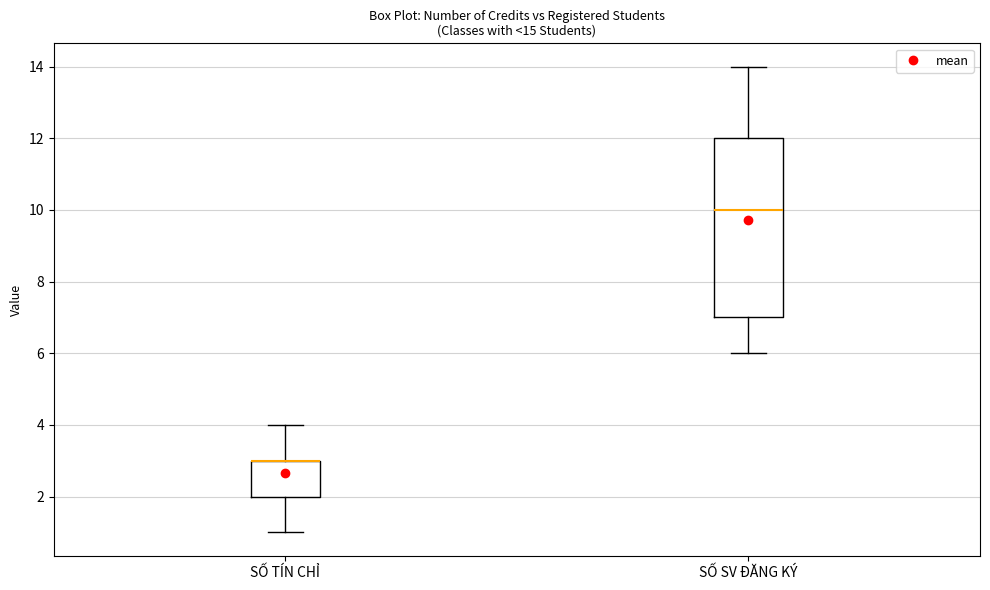

Which box is the tallest, from its lower edge to its upper edge?

SỐ SV ĐĂNG KÝ